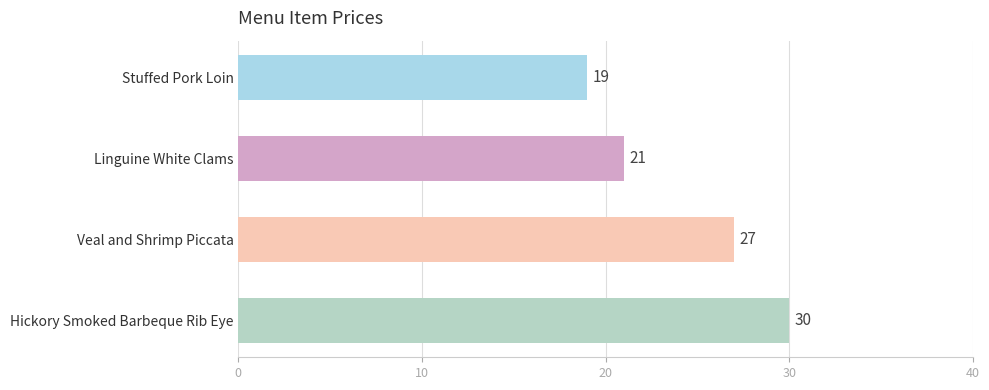

Rank the categories by value from lowest to highest.

Stuffed Pork Loin, Linguine White Clams, Veal and Shrimp Piccata, Hickory Smoked Barbeque Rib Eye